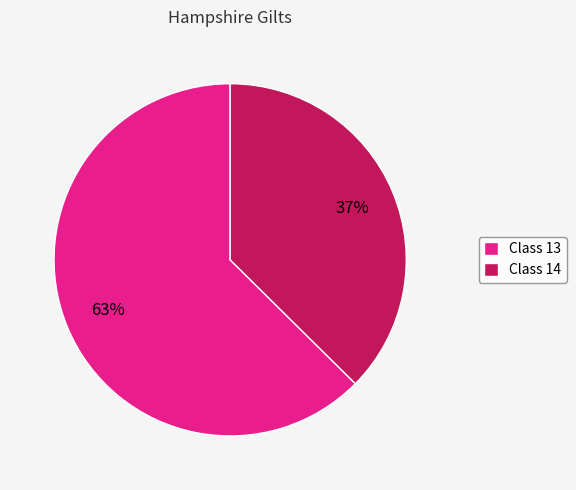

What is the largest slice in the pie chart?

Class 13